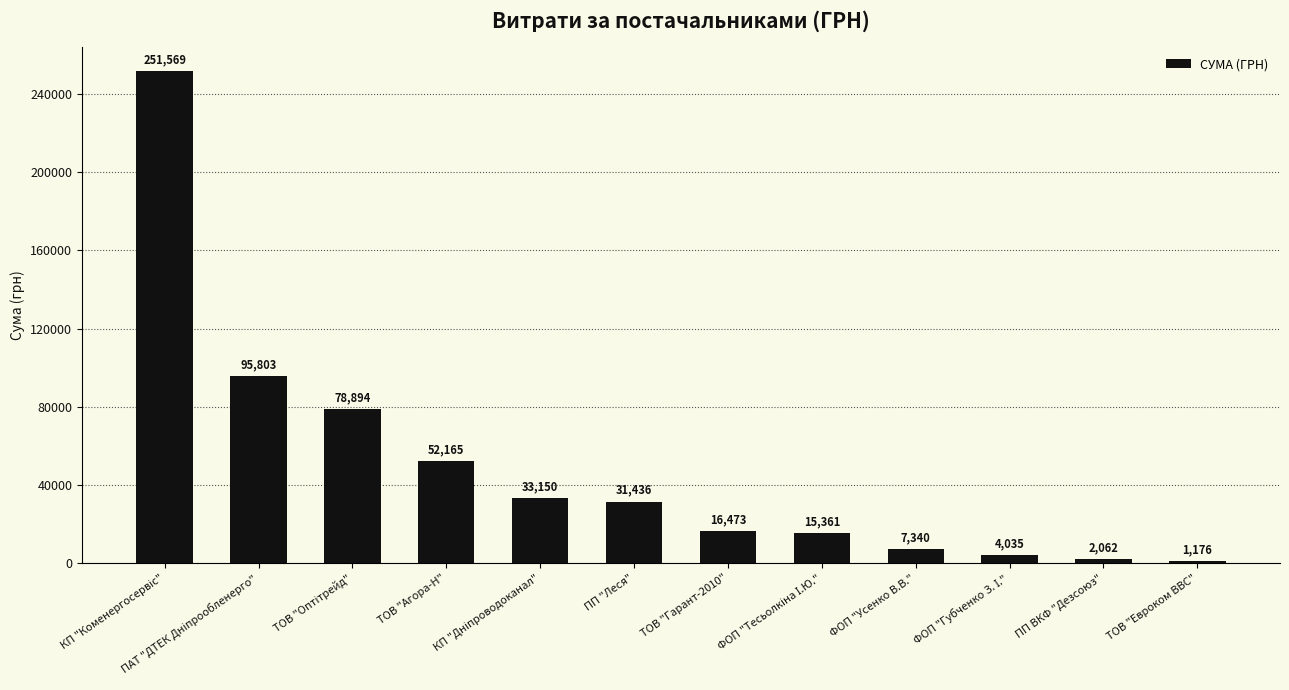

What is the difference between the second highest and minimum values?

94627.2